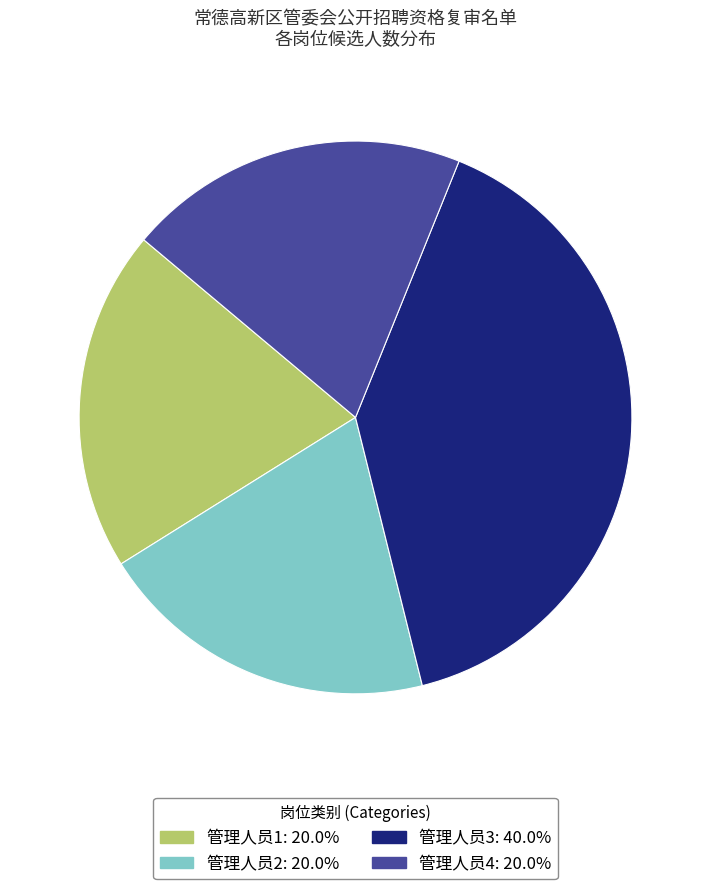

Do 管理人员3: 40.0% and 管理人员4: 20.0% together represent more than half of the pie?

Yes